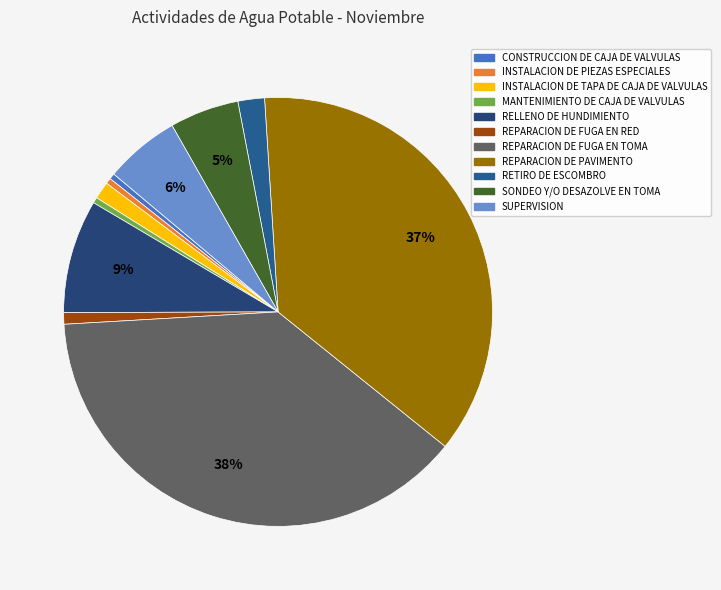

Count the number of slices in the pie.

11